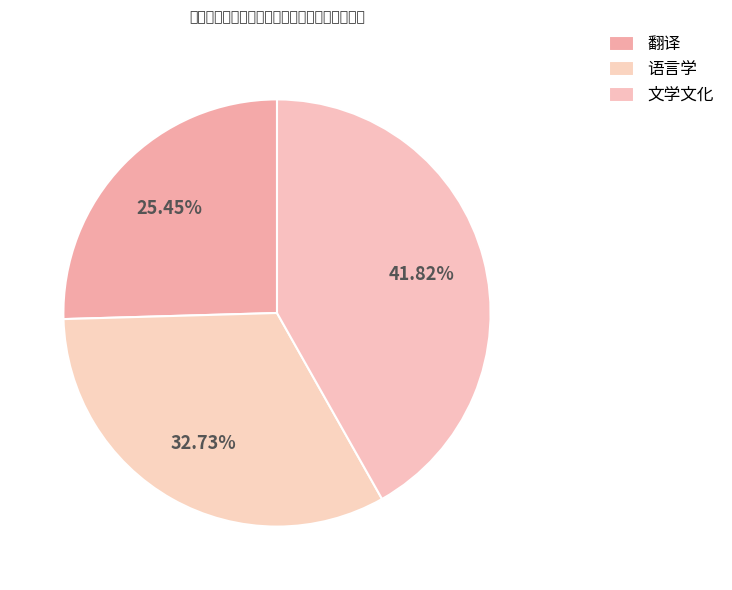

How many slices are in this pie chart?

3